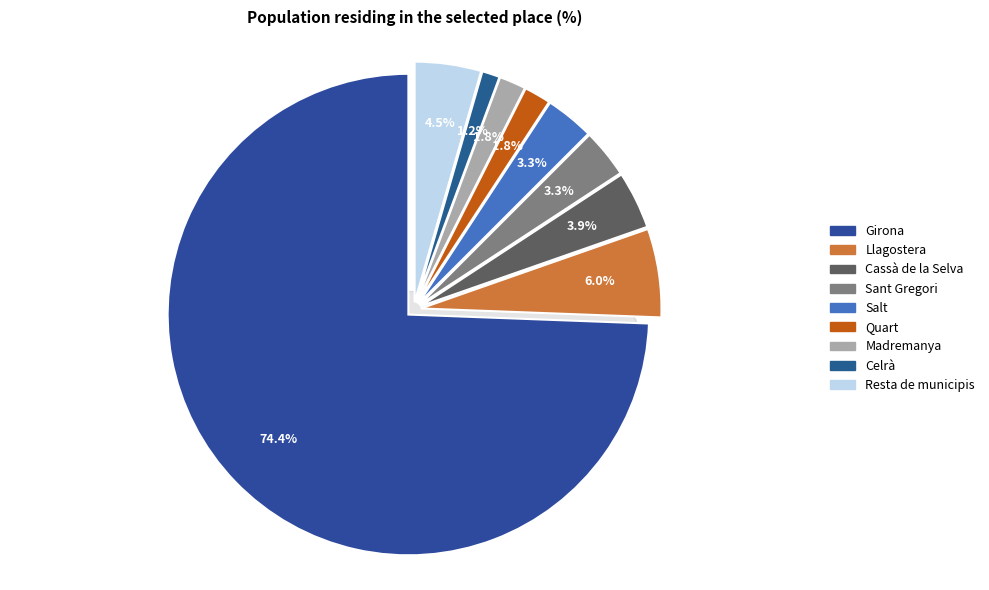

Is it true that Quart is 1% of the pie?

False